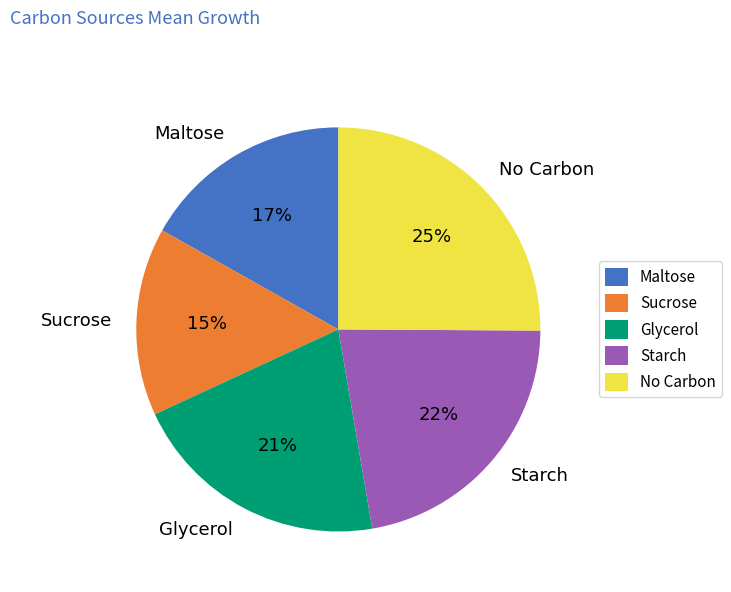

What percentage is the No Carbon slice, to the nearest percent?

25%